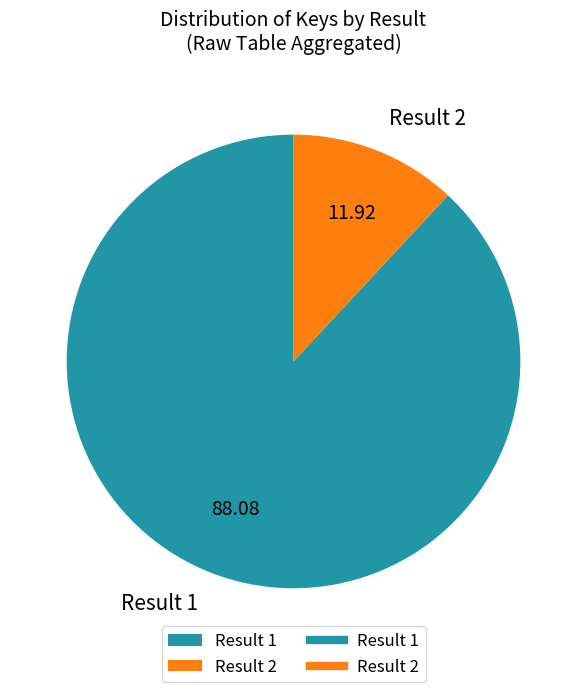

Is the sum of Result 1 and Result 2 greater than half?

Yes